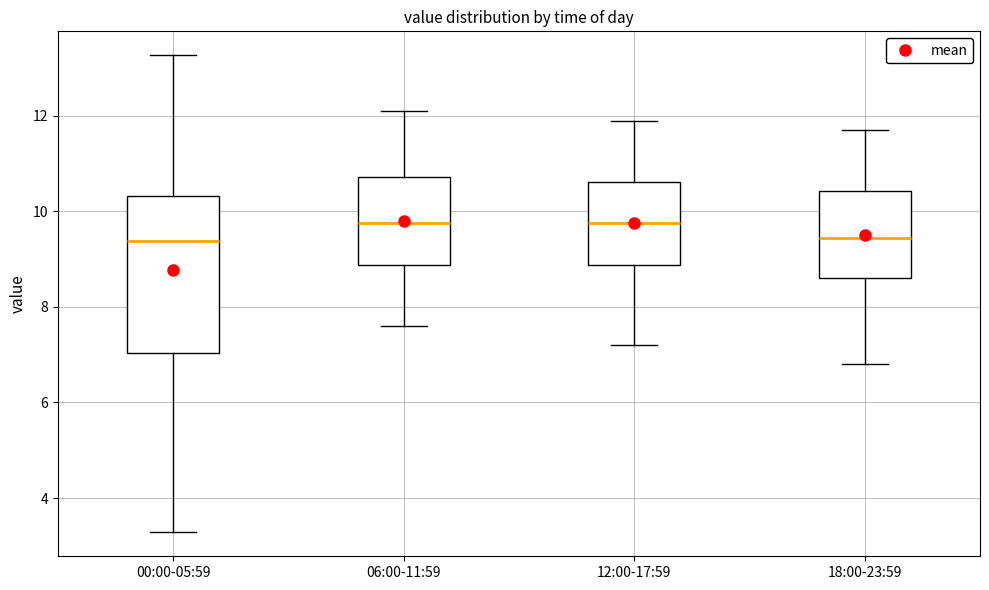

Reading left to right, read every box against the y-axis: the position of its median line, the range the box covers, and the ends of its whiskers. The values are not printed on the chart, so give them approximately, as read against the axis.

00:00-05:59: median 9.4, box 7.0 to 10.4, whiskers 3.2 to 13.2
06:00-11:59: median 9.8, box 8.8 to 10.8, whiskers 7.6 to 12.2
12:00-17:59: median 9.8, box 8.8 to 10.6, whiskers 7.2 to 12.0
18:00-23:59: median 9.4, box 8.6 to 10.4, whiskers 6.8 to 11.8